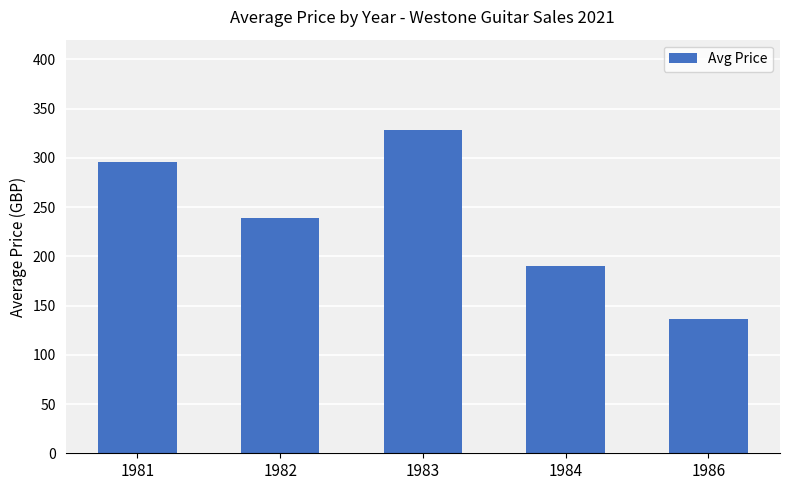

What is the average value?

237.7